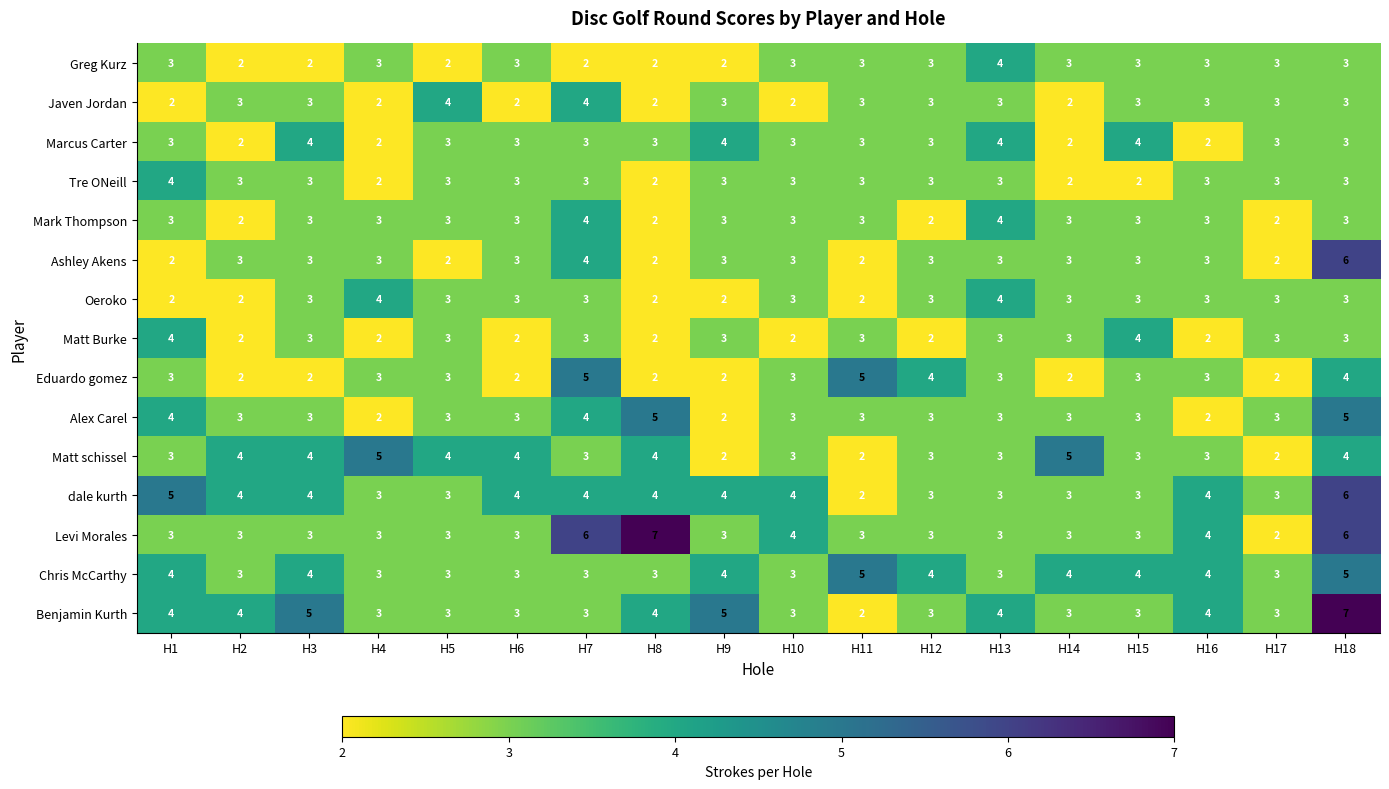

At which category is the sum across all series the highest?

H18